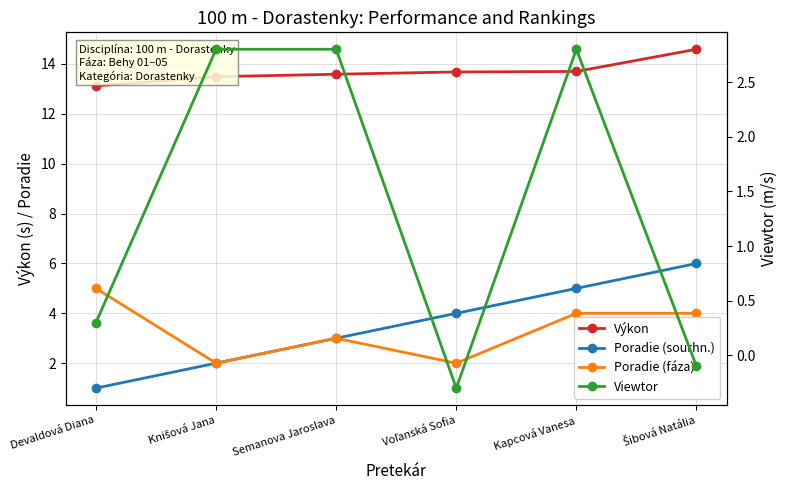

At Šibová Natália, list the series in order from smallest to largest.

Viewtor, Poradie (fáza), Poradie (sourhn.), Výkon